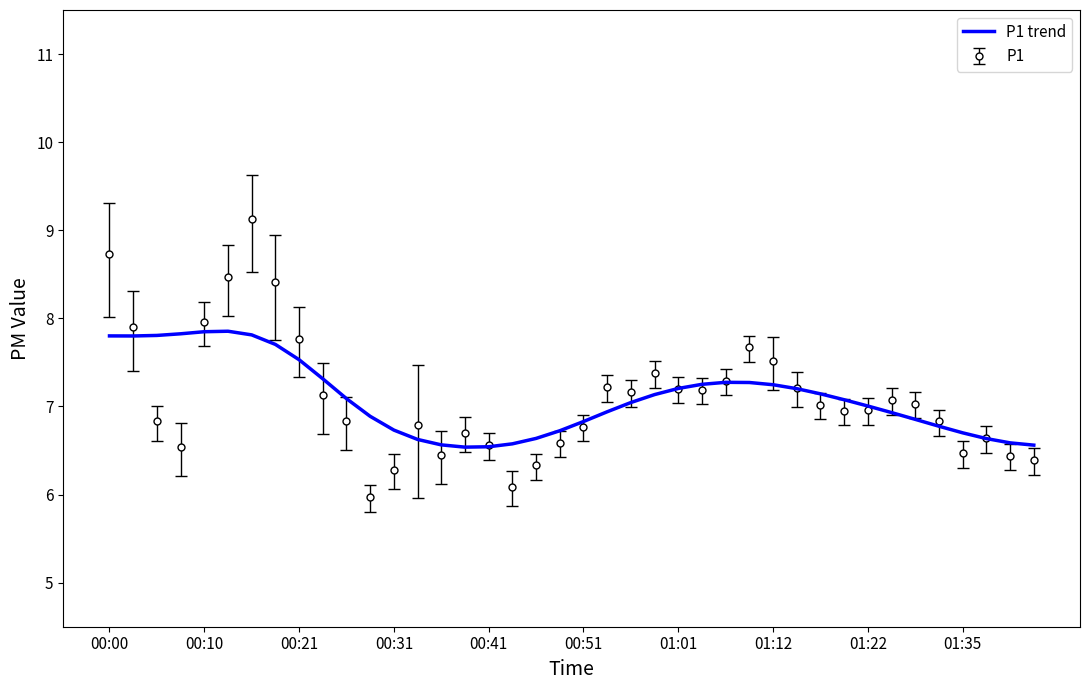

Which series has the widest spread of values?

P1